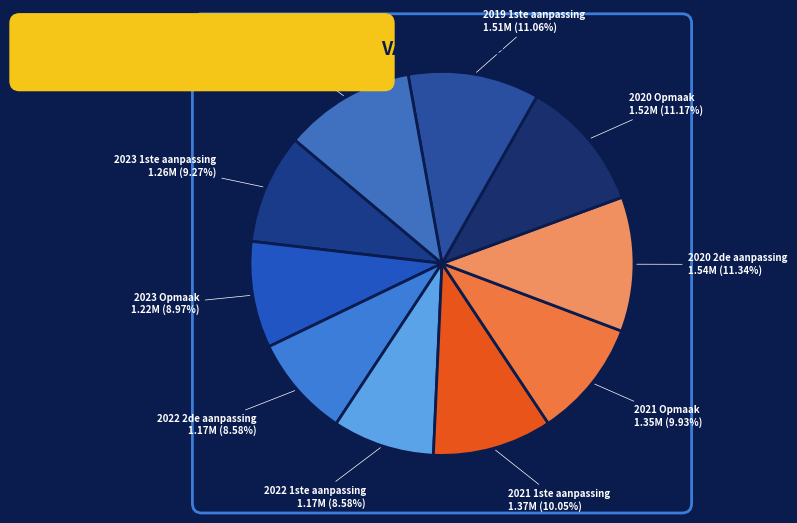

Which slice is the largest?

2020 2de aanpassing